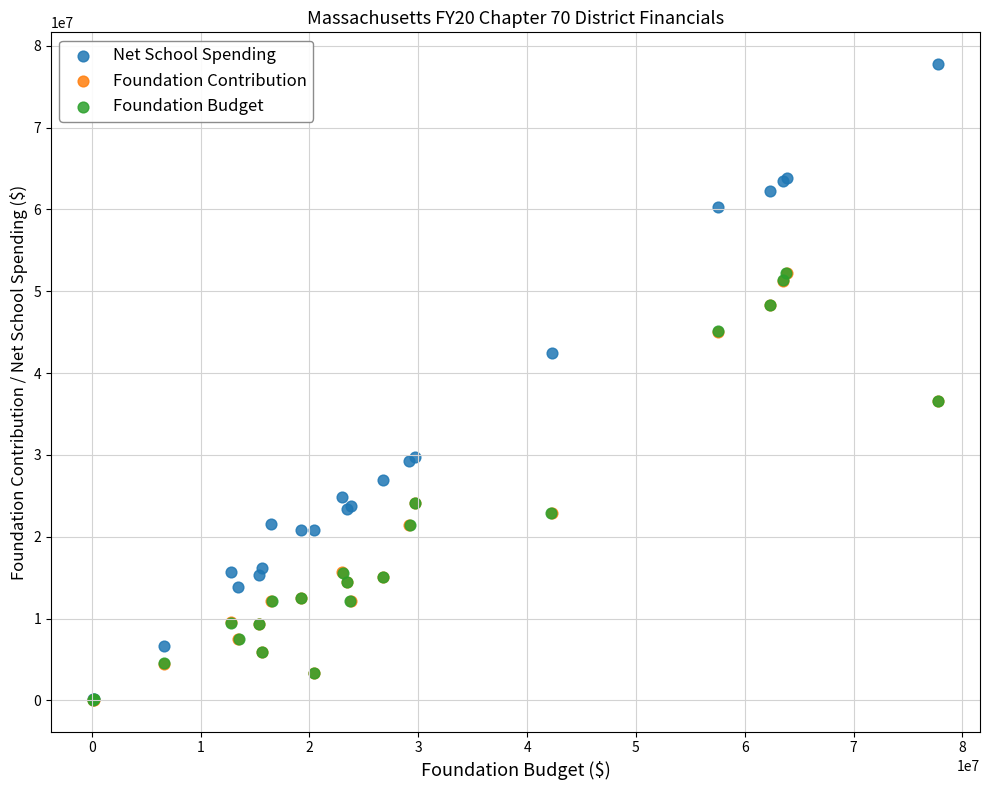

Which series has the largest Y range (max minus min)?

Net School Spending